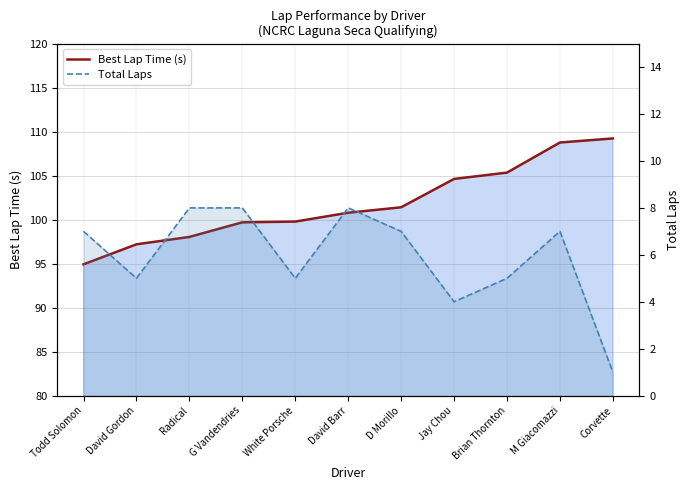

What is the greatest value displayed?

109.2